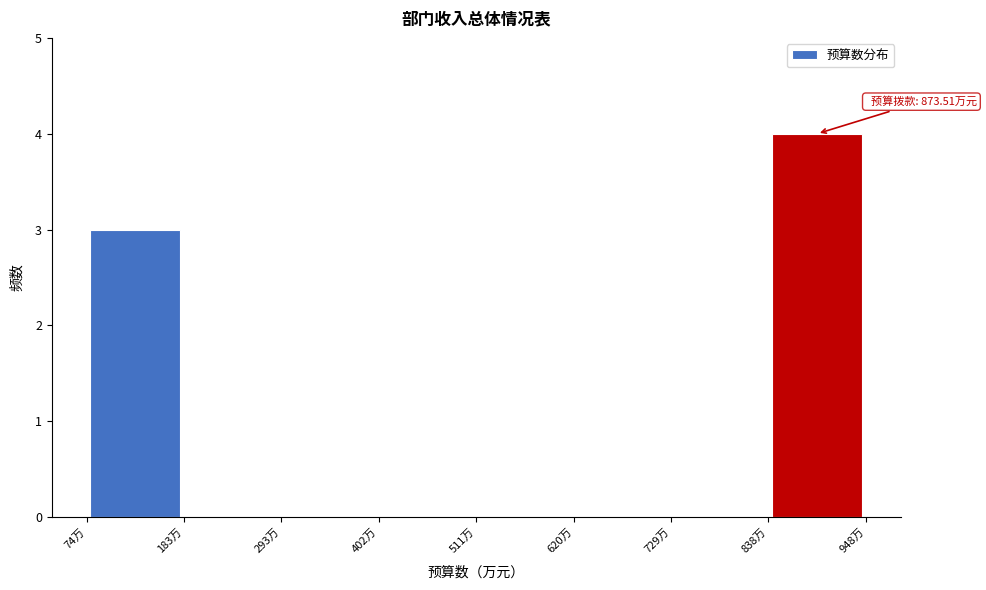

Which range on the x-axis has the tallest bar?

840 to 940